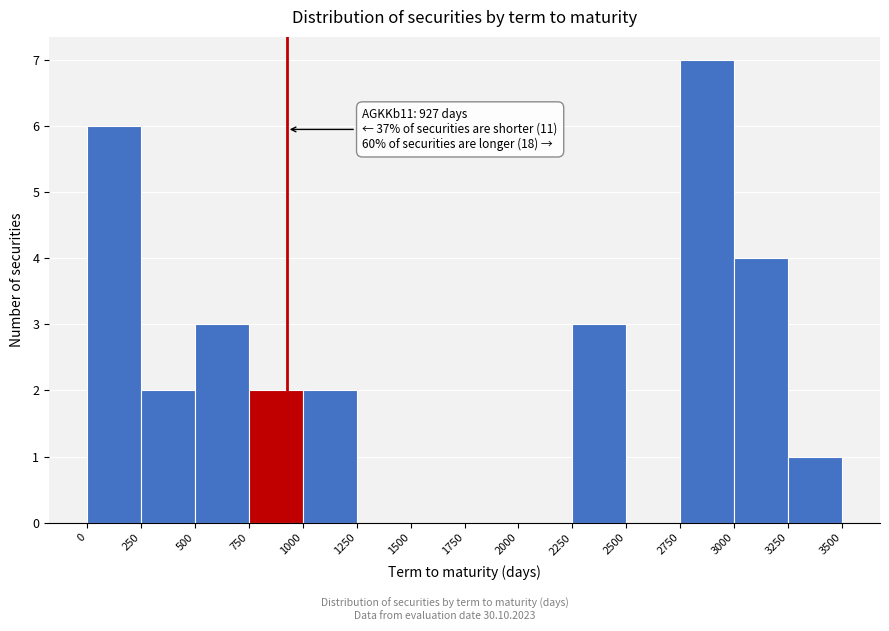

Which range on the x-axis has the tallest bar?

2750 to 3000